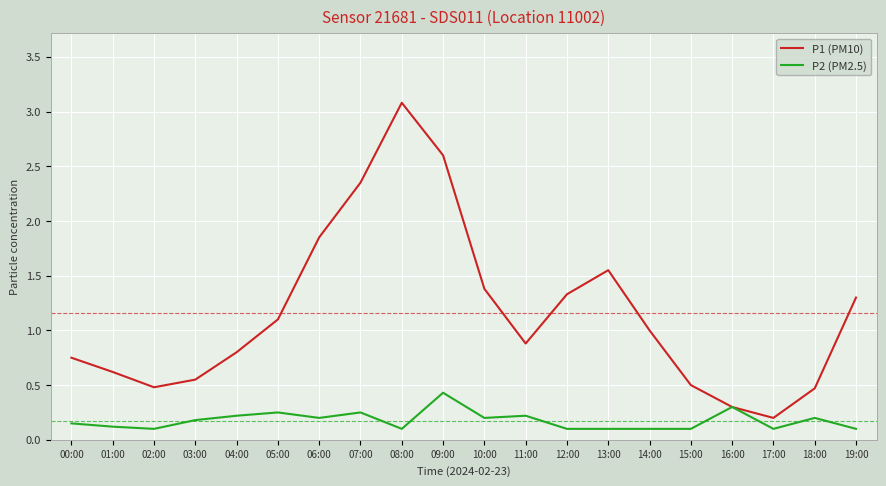

What is the spread (max minus min) of values at 02:00?

0.4